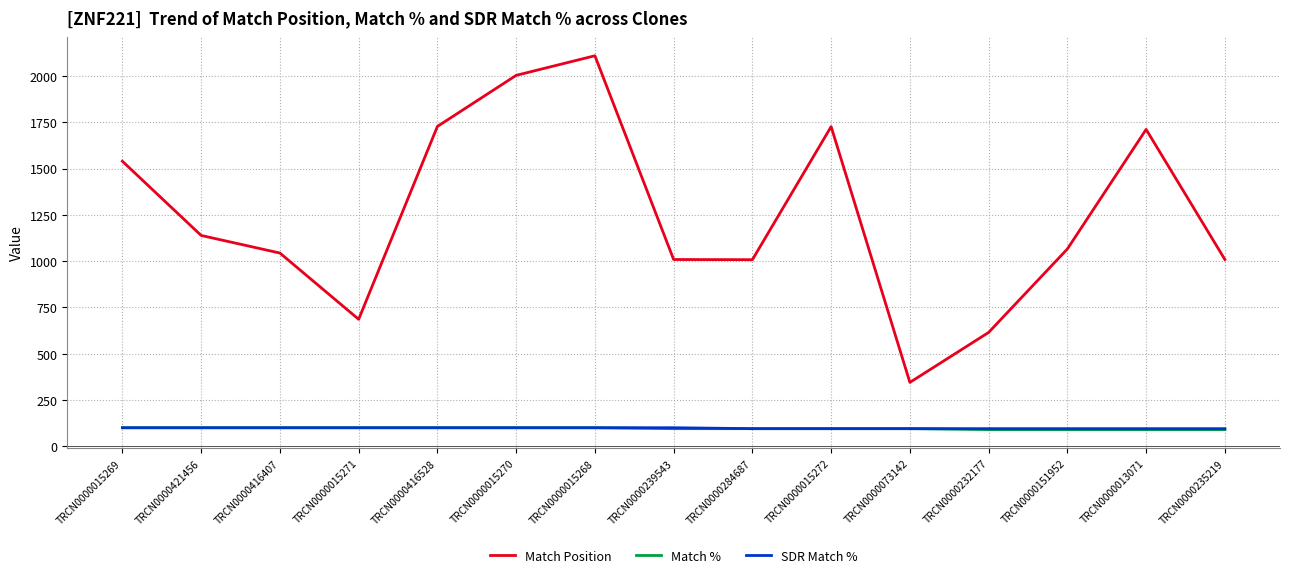

At which category is the sum across all series the highest?

TRCN0000015268